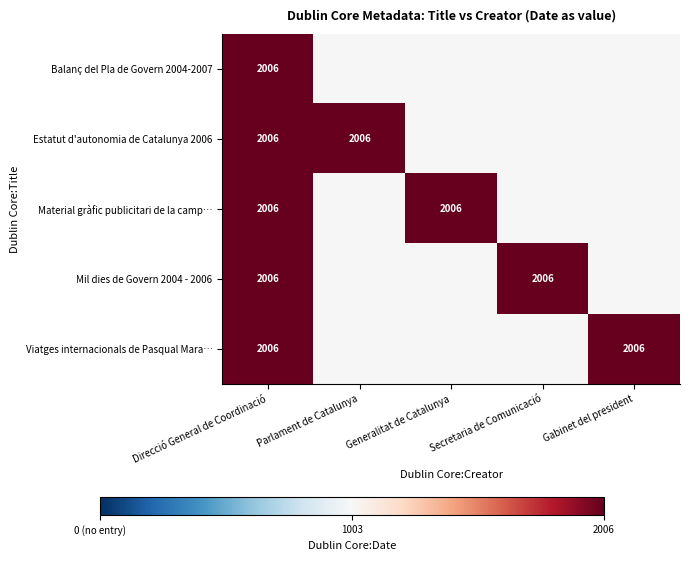

How many series are shown in this chart?

5